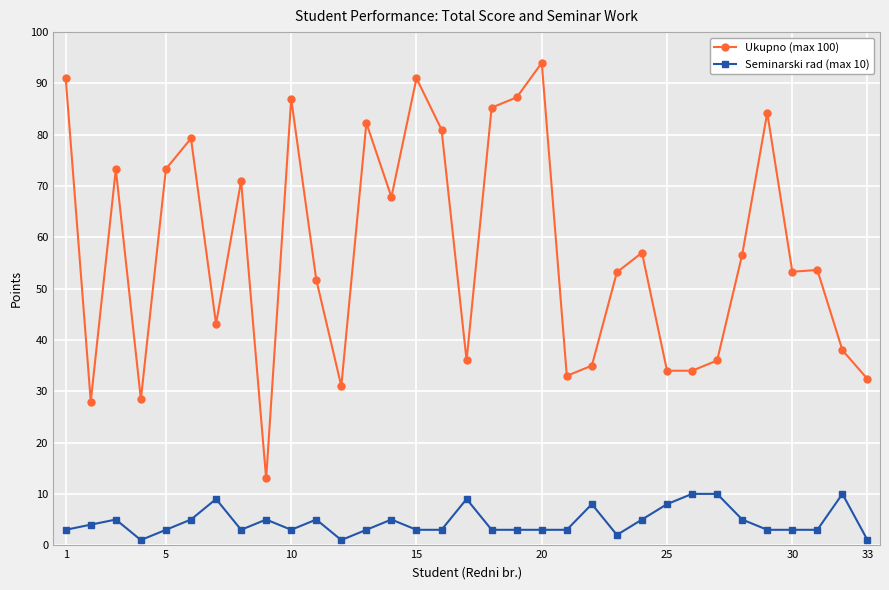

What are all the series names shown in the legend?

Ukupno (max 100), Seminarski rad (max 10)